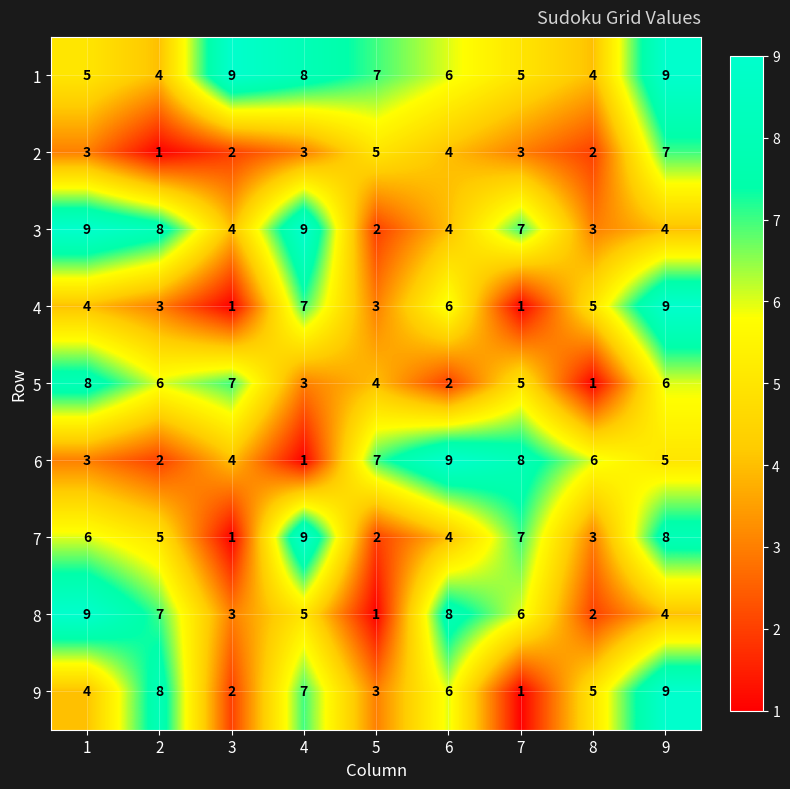

At which category is the sum across all series the highest?

9